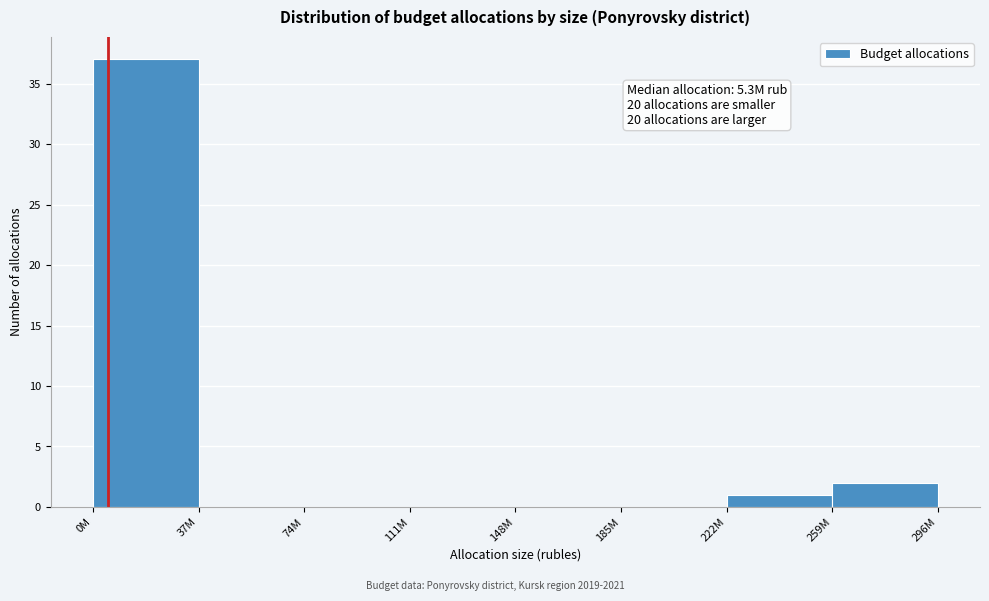

Reading left to right, what are all the values shown in this chart?

0M=37	37M=0	74M=0	111M=0	148M=0	185M=0	222M=1	259M=2